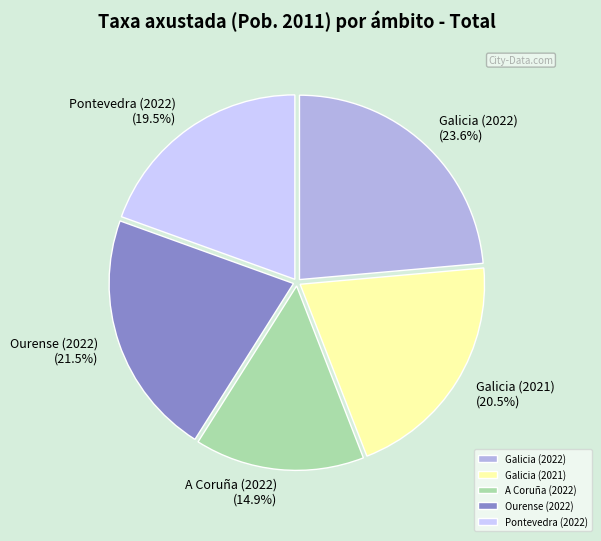

To the nearest percent, what is the difference between the Pontevedra (2022) and Galicia (2022) slice percentages?

4%